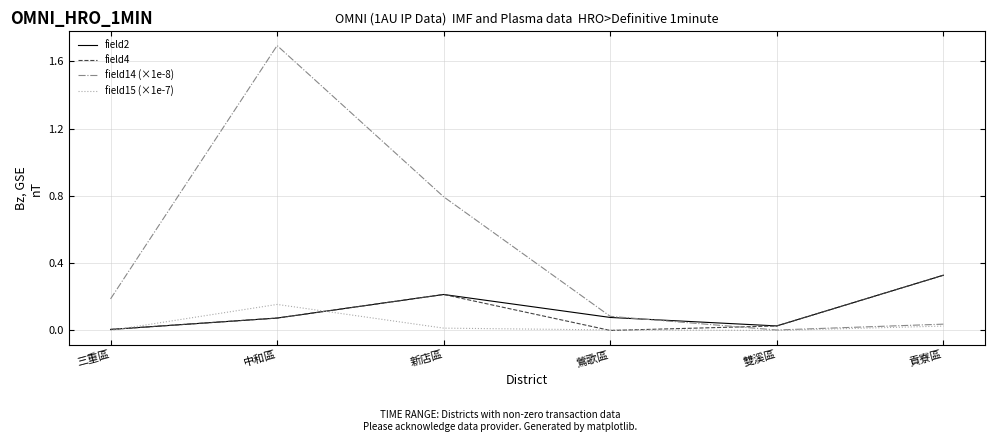

After their last crossing, which series has the higher values: field4 or field14 (×1e-8)?

field4